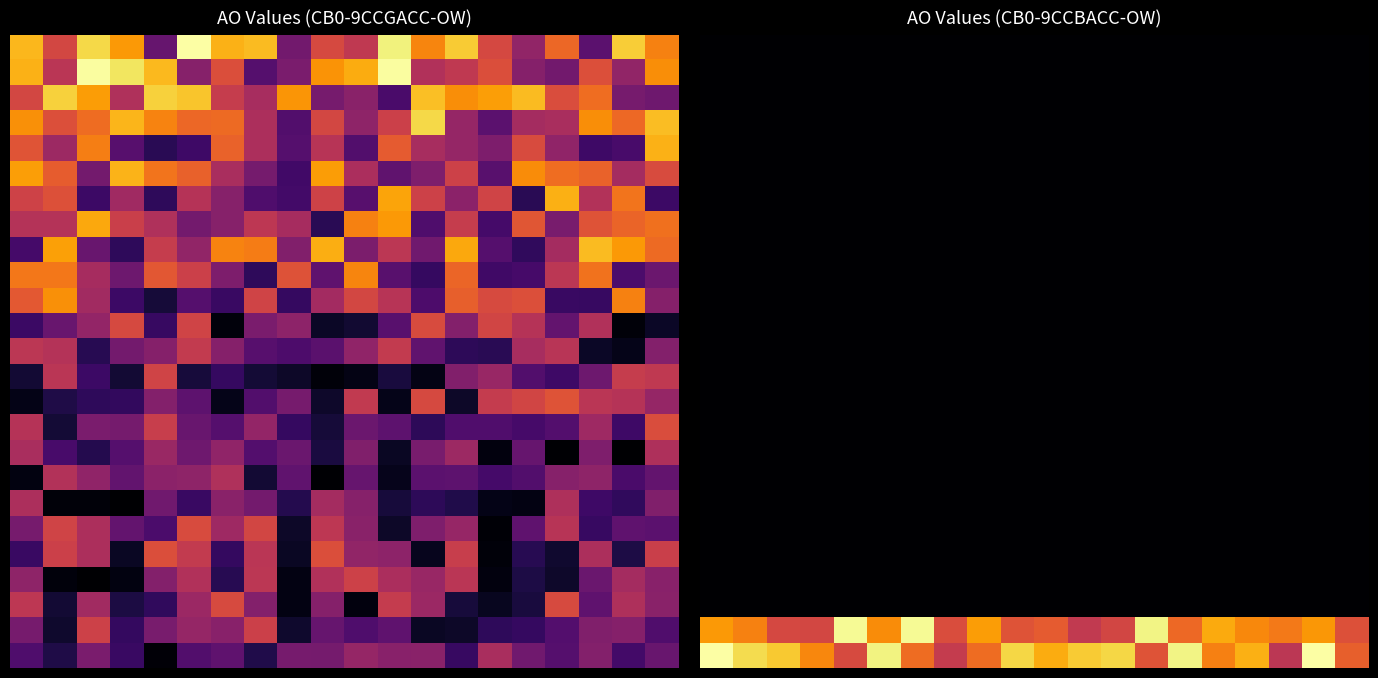

Which has a higher value, 12 or 11?

12